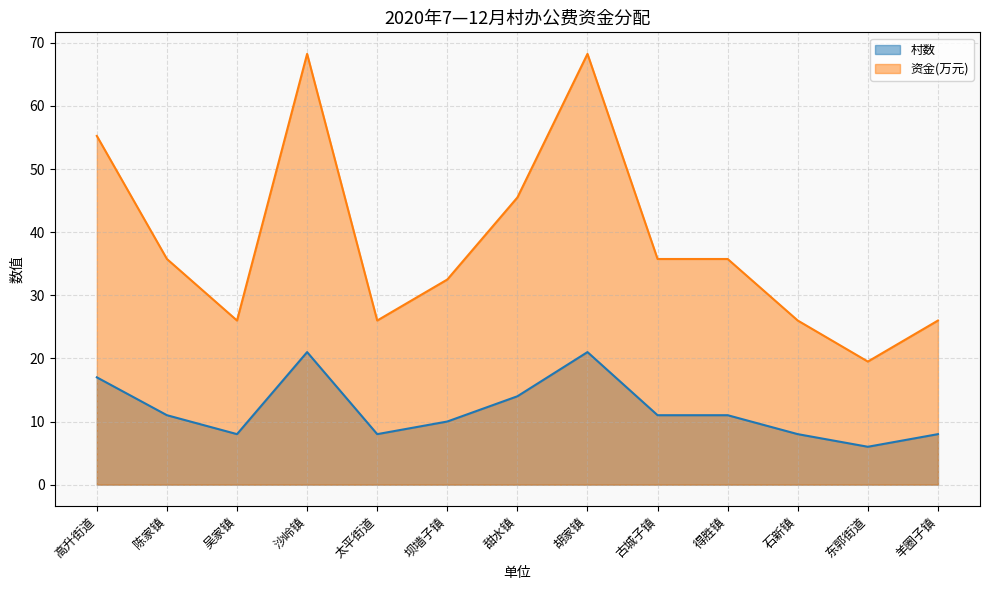

How many interior local valleys does the 村数 series have?

3